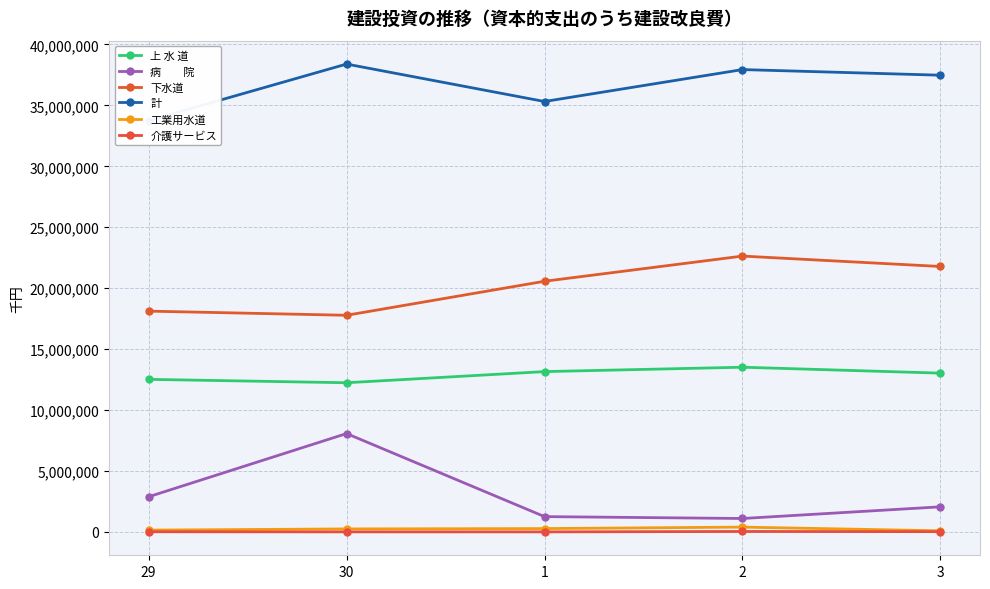

Is the value of 計 at 30 greater than the value of 下水道 at 29?

Yes